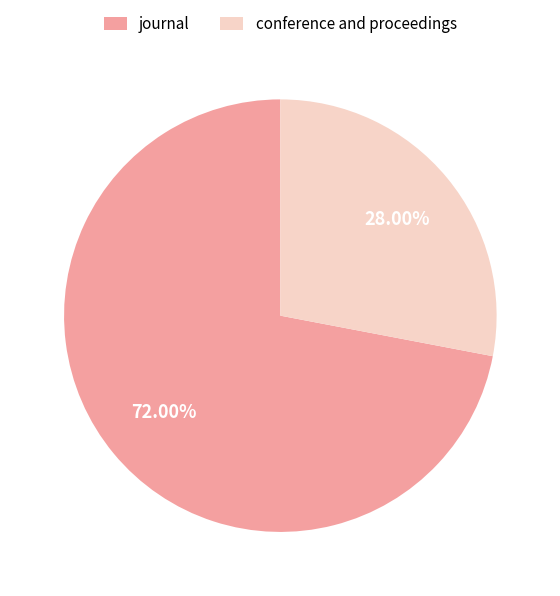

To the nearest percent, what is the difference between the conference and proceedings and journal slice percentages?

44%